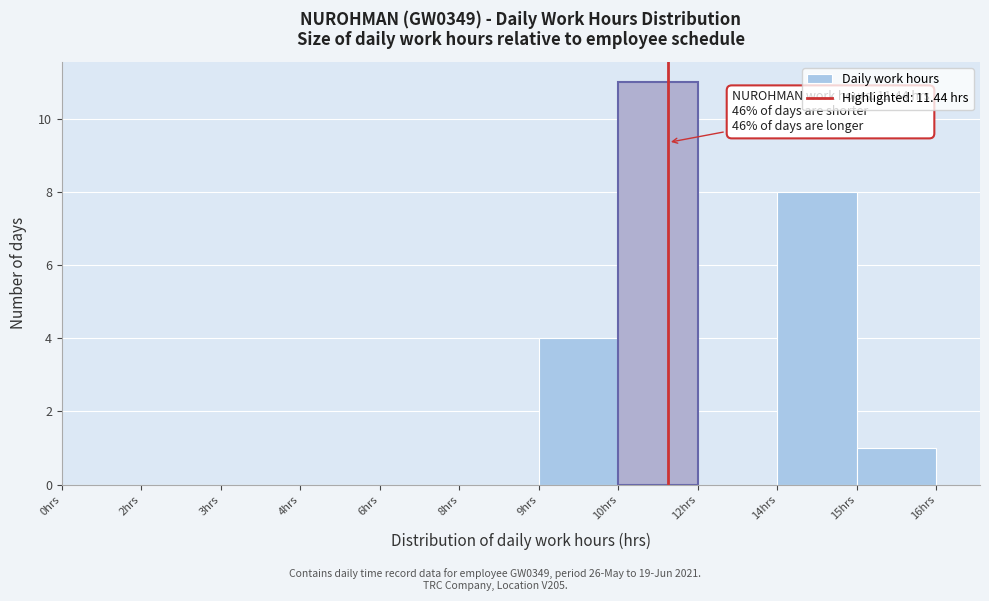

Reading left to right, transcribe all the data shown in this chart.

0hrs=0	2hrs=0	3hrs=0	4hrs=0	6hrs=0	8hrs=0	9hrs=4	10hrs=11	12hrs=0	14hrs=8	15hrs=1